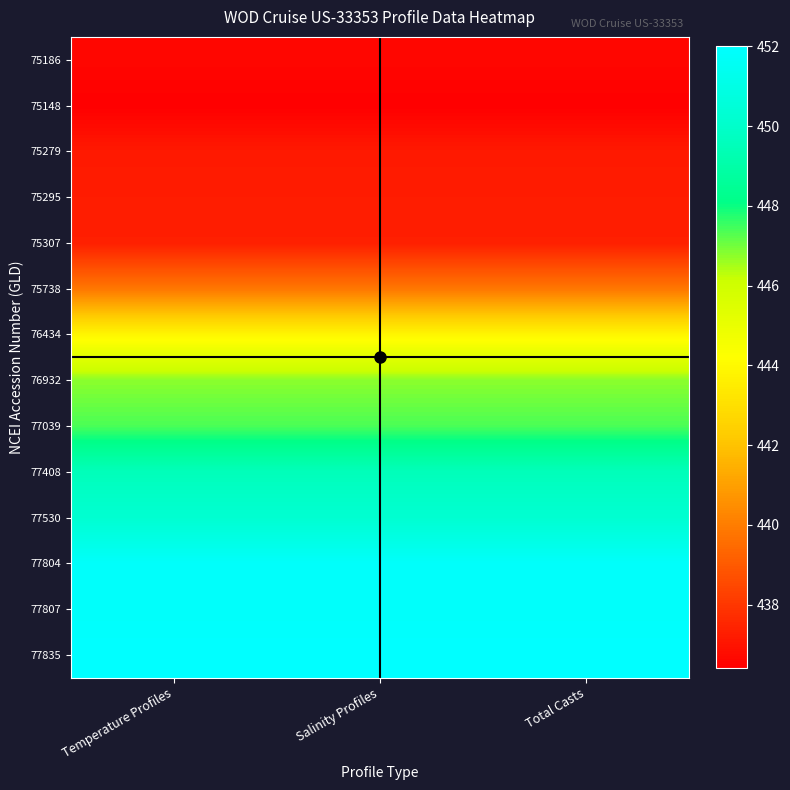

What is the difference between the highest and lowest values at Temperature Profiles?

15.6